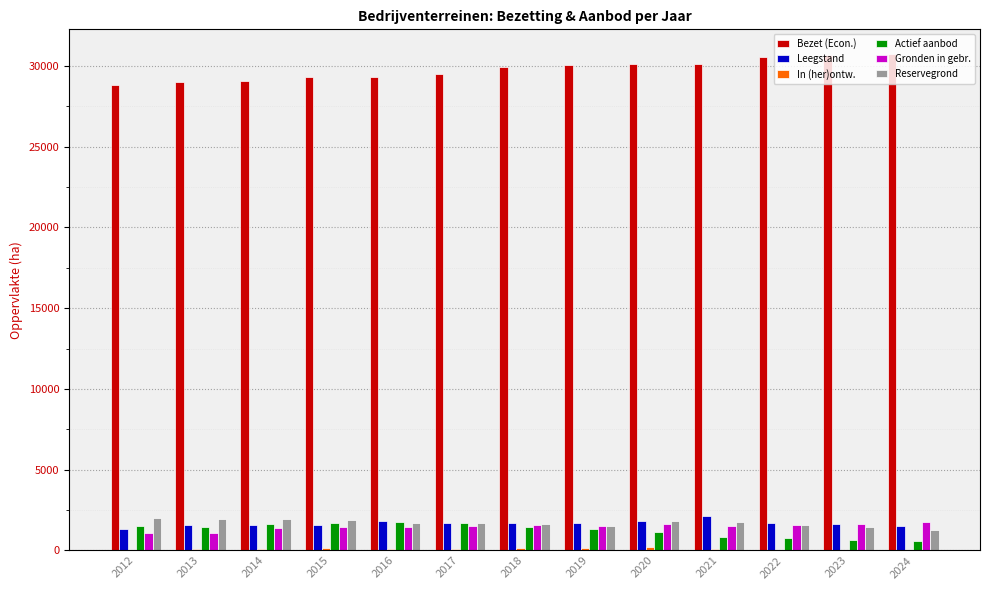

What is the smallest value displayed?

9.8